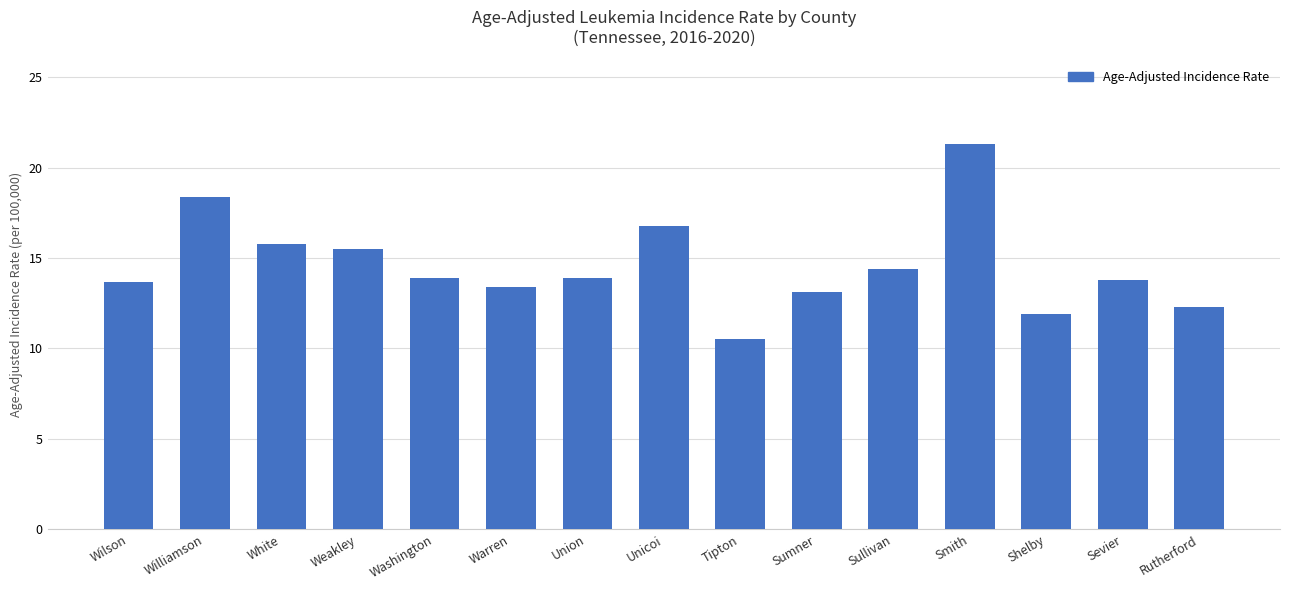

What is the difference between the maximum and minimum values?

10.8